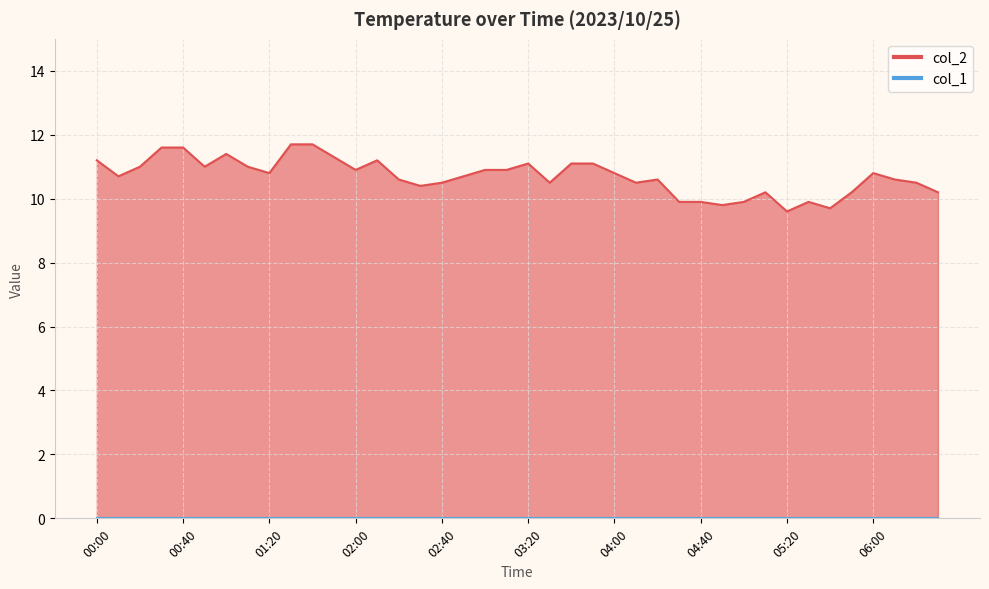

What is the value of the 2nd point from the left?

10.7